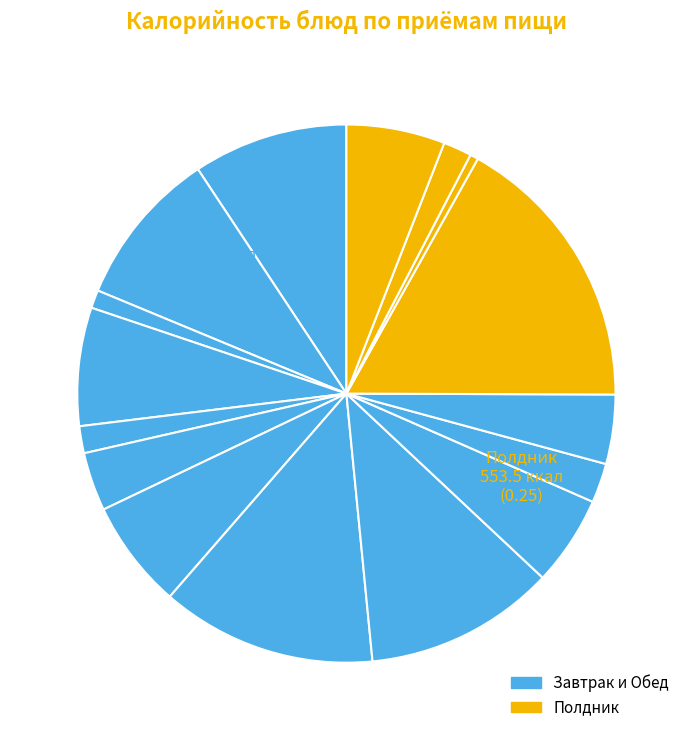

How many segments does this pie chart have?

16